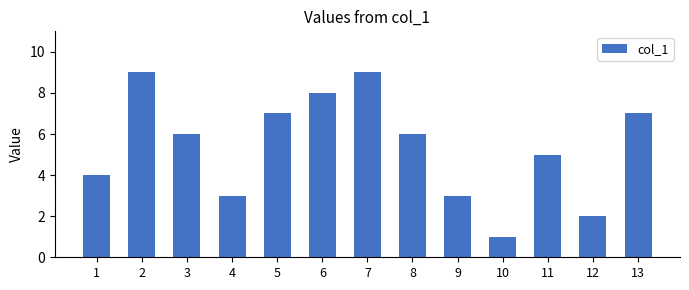

The value at 11 is 5. True or false?

True